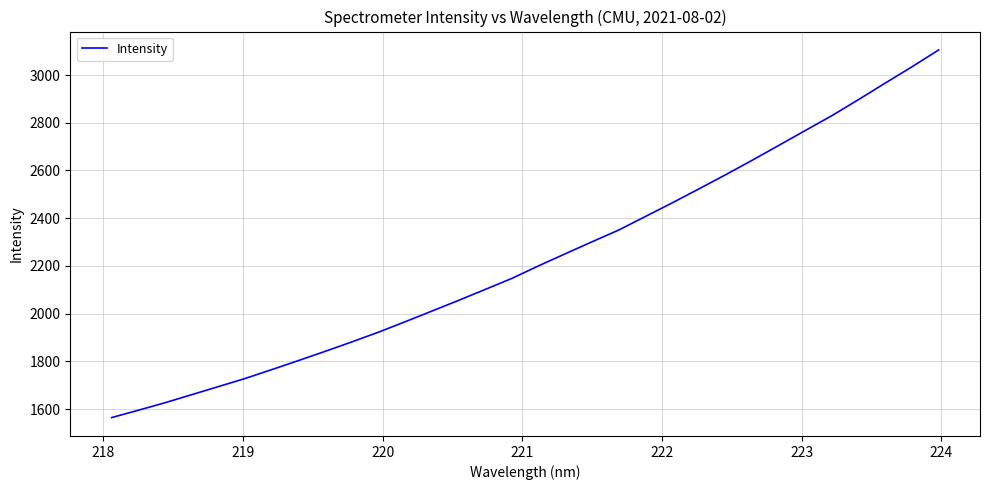

What is the minimum value shown in the chart?

1564.5